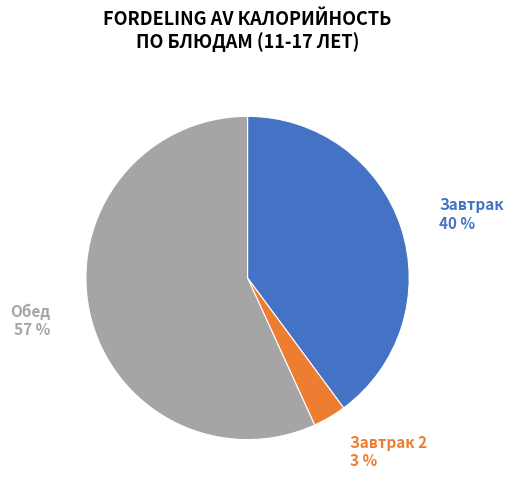

To the nearest percent, what is the average slice percentage?

33%